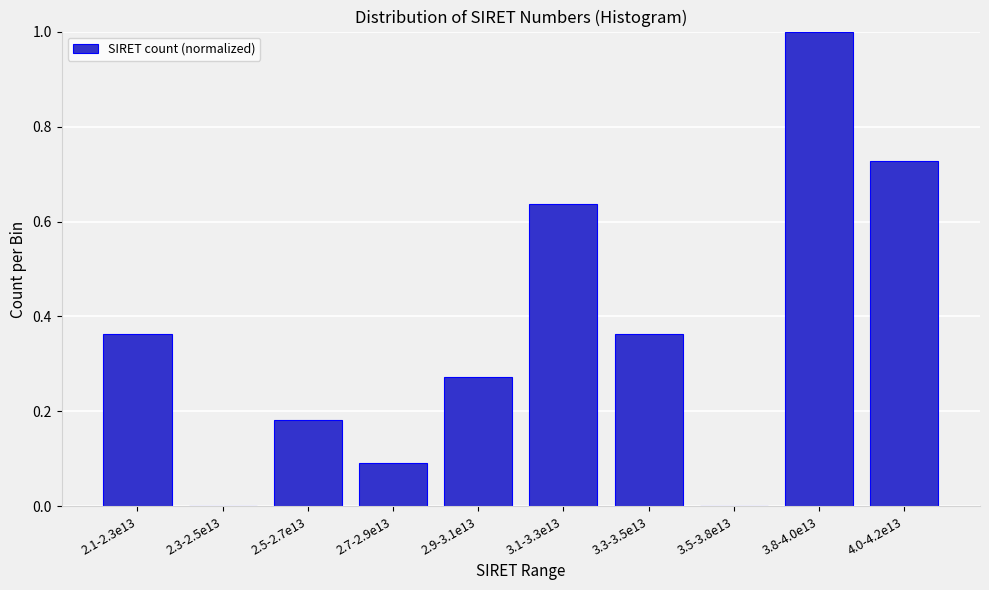

At which category does the chart reach its peak across all series?

3.8-4.0e13